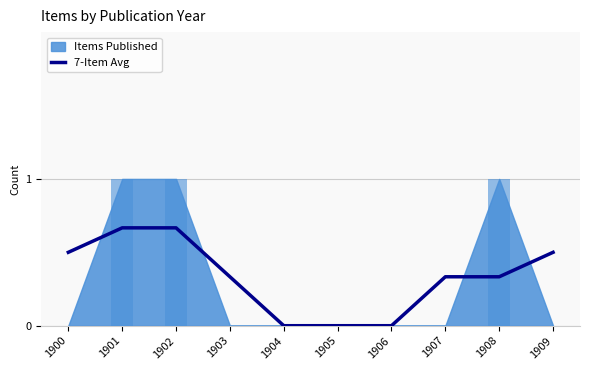

Where is the data nearest to the value 0?

1904